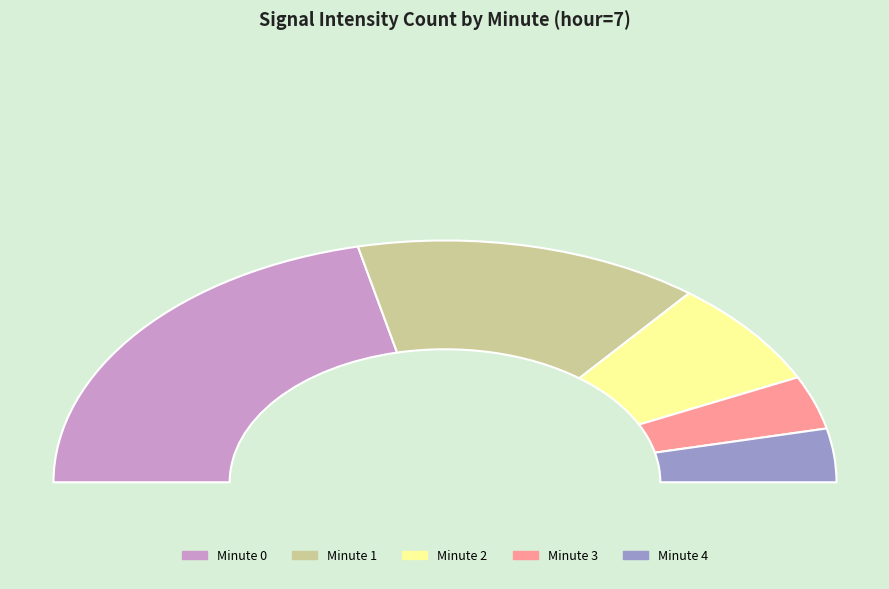

True or false: 4 accounts for 1% of the total.

False